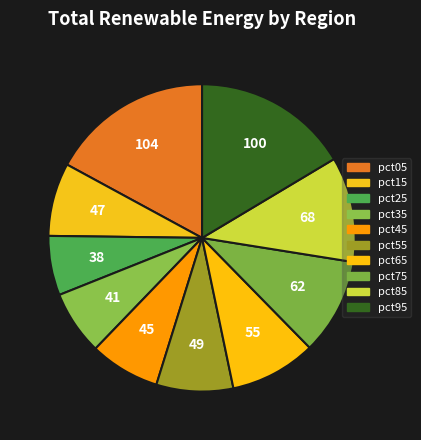

To the nearest percent, what percentage of the pie is pct45?

7%